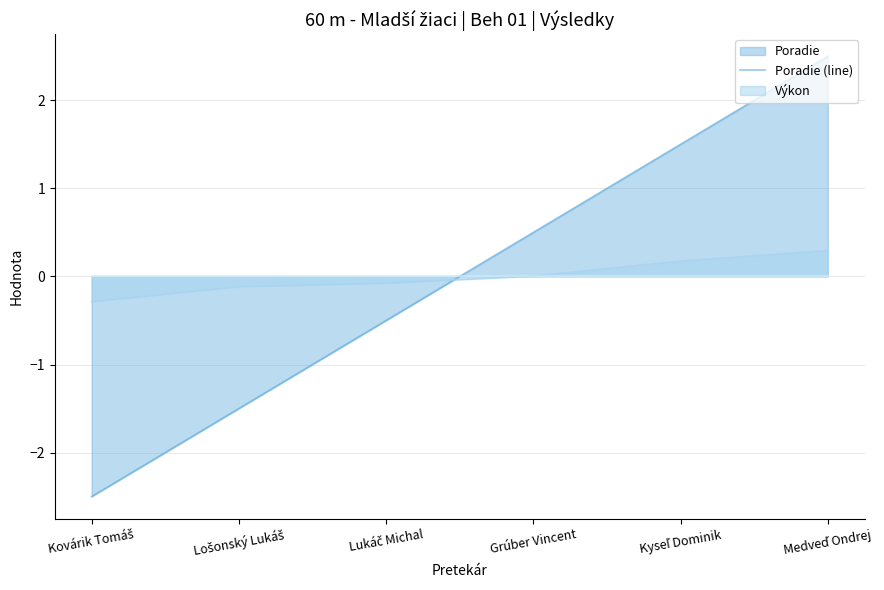

True or false: Poradie (line) and Vietor (line) intersect in this chart.

True